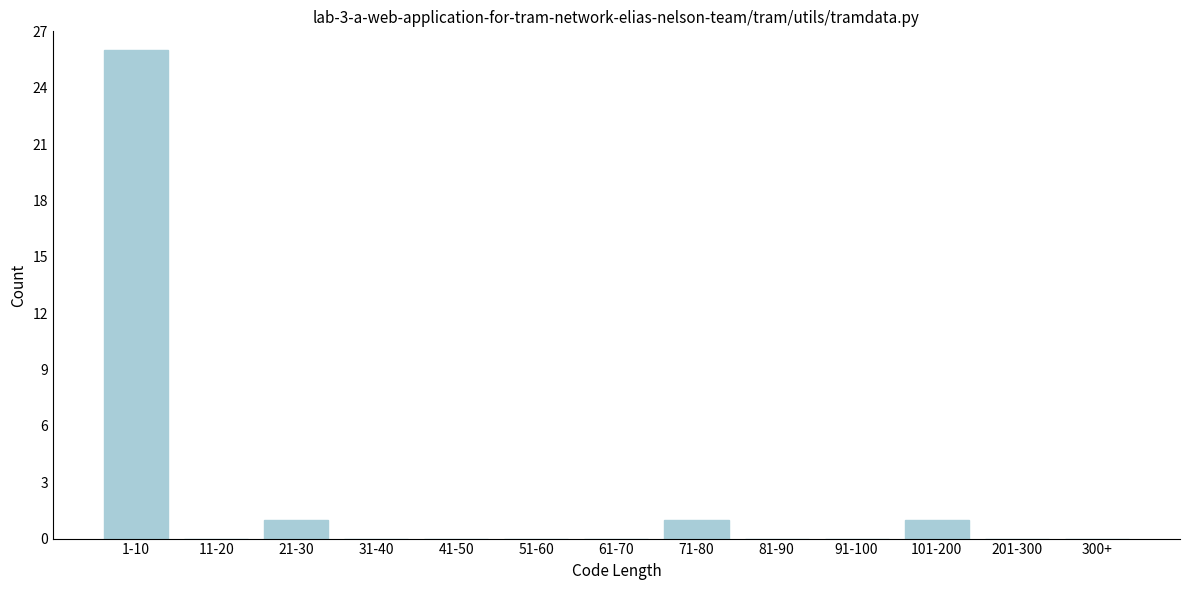

Reading left to right, what are all the values shown in this chart?

1-10=26	11-20=0	21-30=1	31-40=0	41-50=0	51-60=0	61-70=0	71-80=1	81-90=0	91-100=0	101-200=1	201-300=0	300+=0